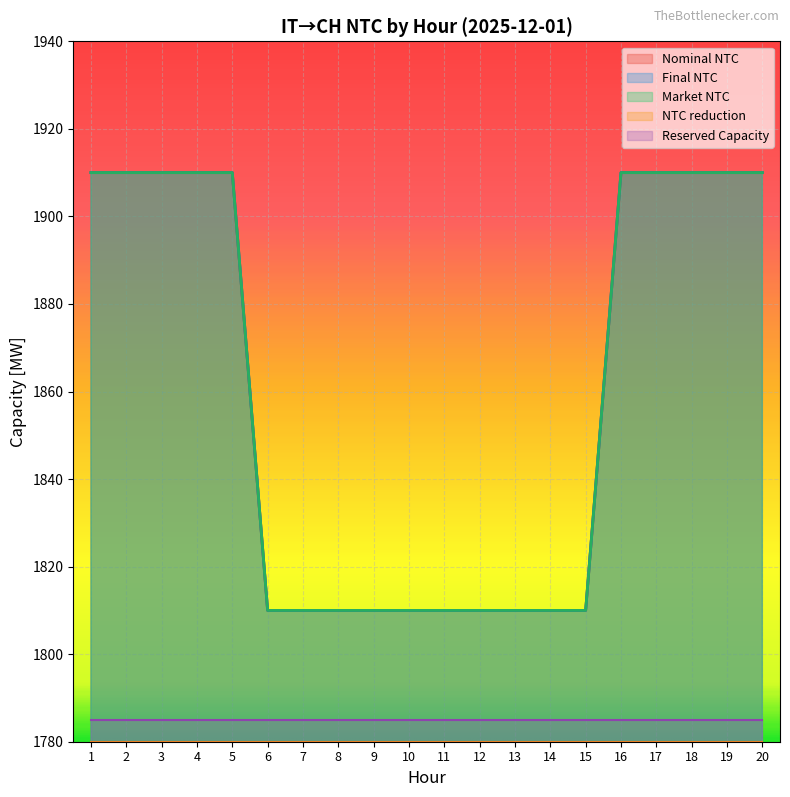

Count the Final NTC values in the range 1810 to 1910.

20